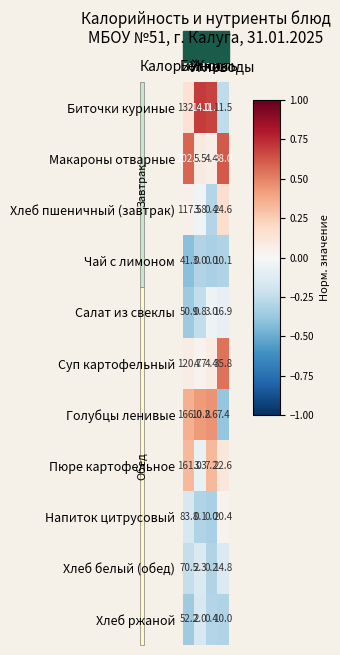

What is the average value of the Напиток цитрусовый series?

26.1